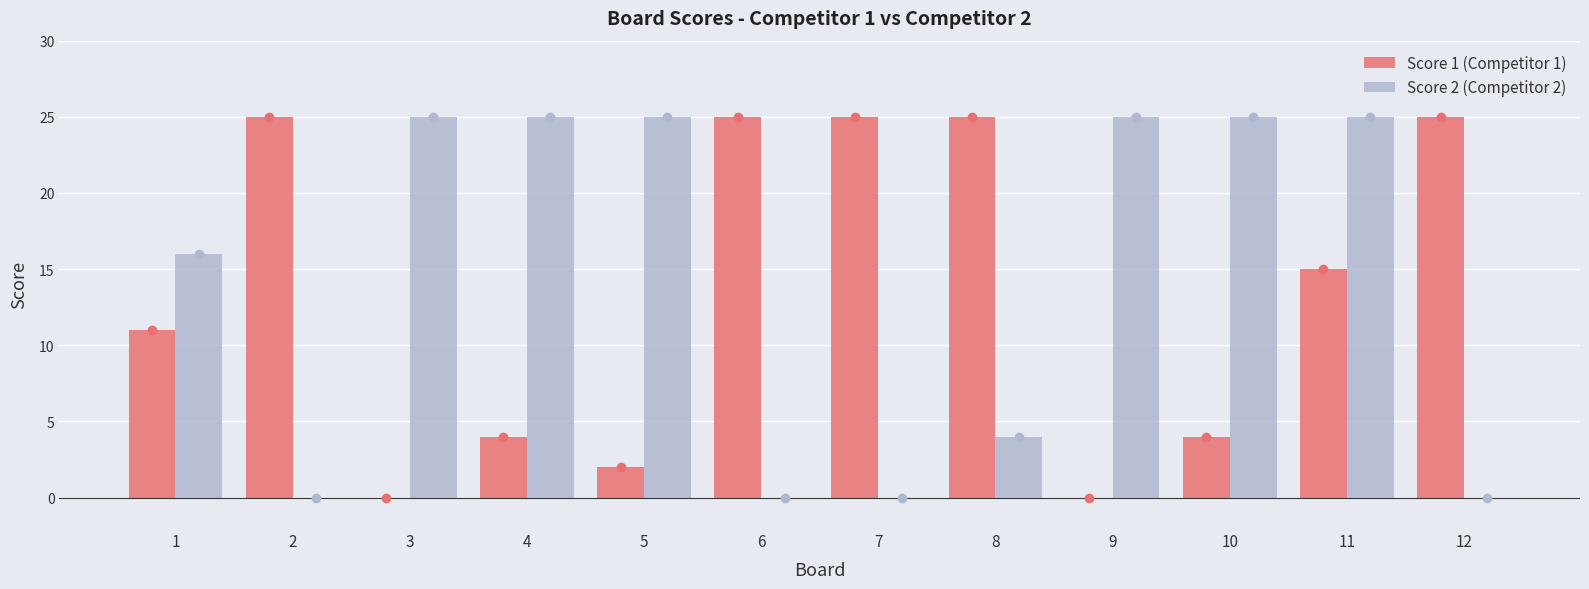

True or false: Score 1 (Competitor 1) has a value of 4 at 4.

True